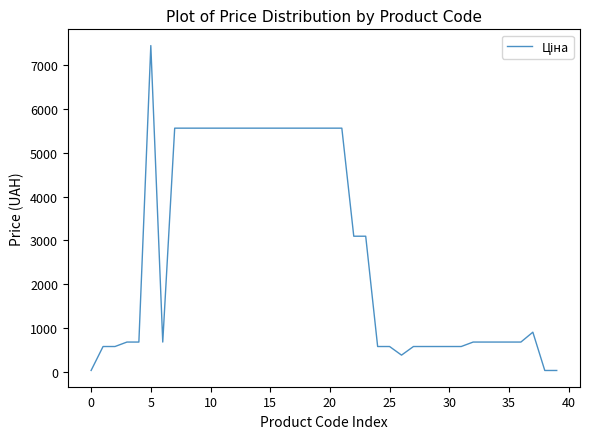

What is the difference between the maximum and minimum values?

7413.3